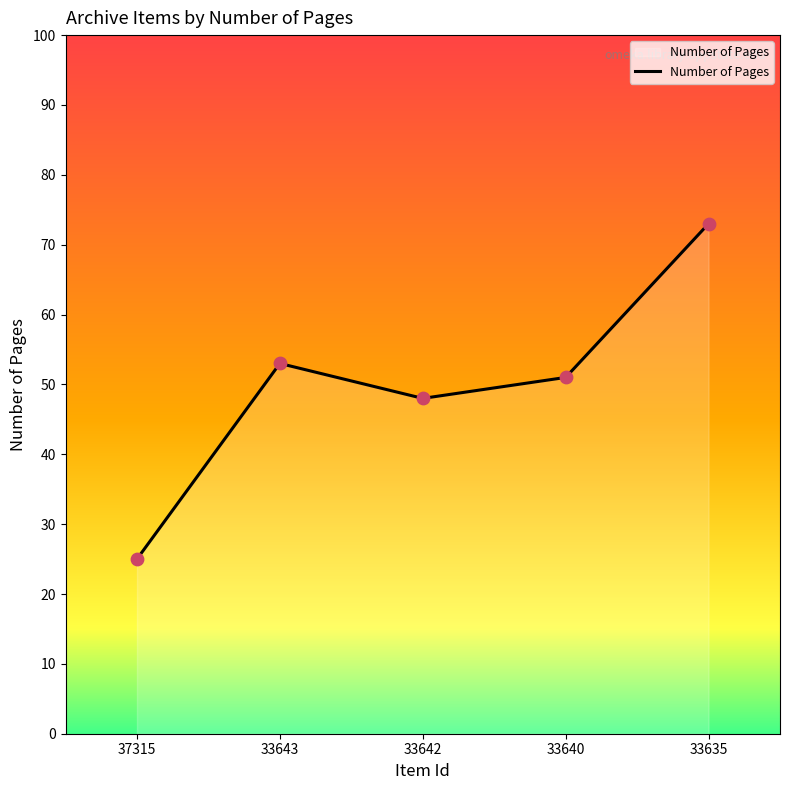

What is the ratio of the value at 33635 to the value at 33640?

1.4